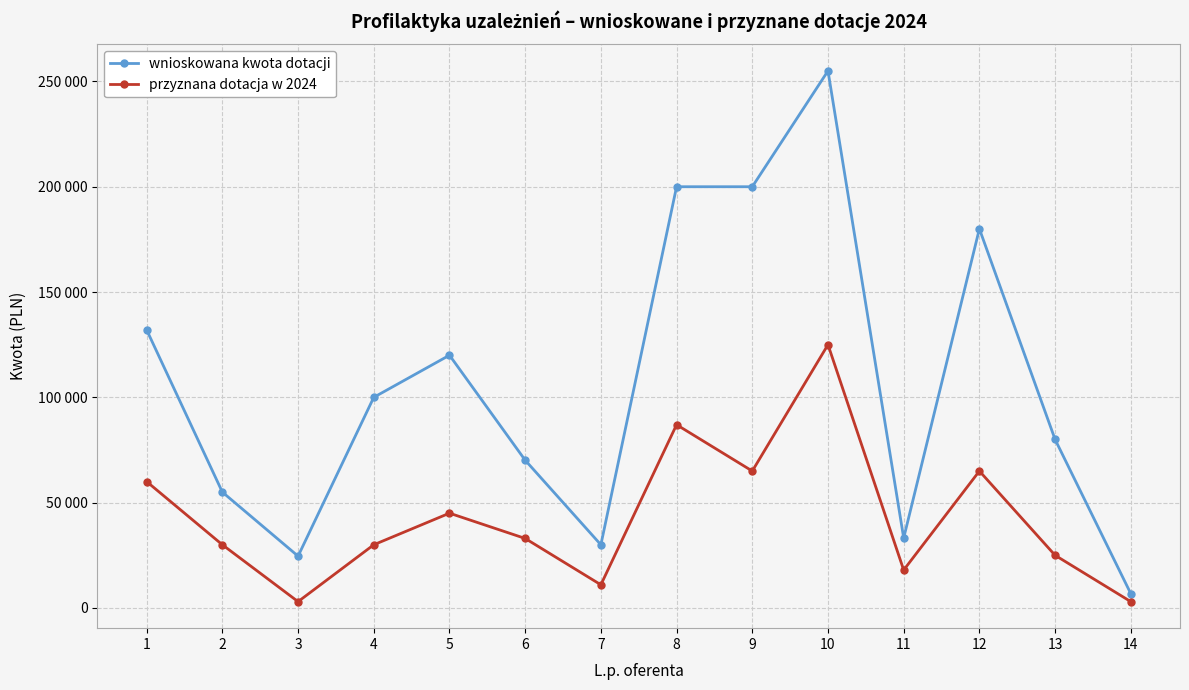

At how many categories does at least one series exceed 5421?

14